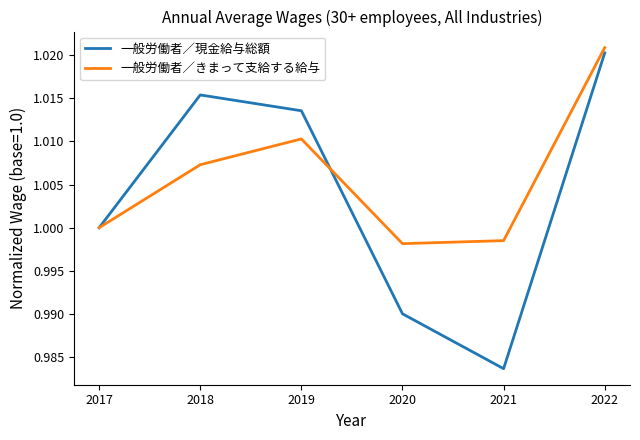

Which series has the widest spread of values?

一般労働者／現金給与総額